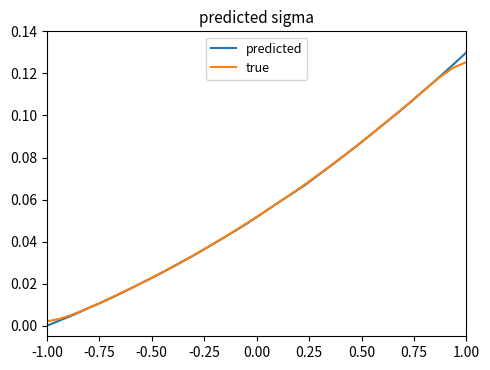

Which series has the largest range (max minus min)?

predicted